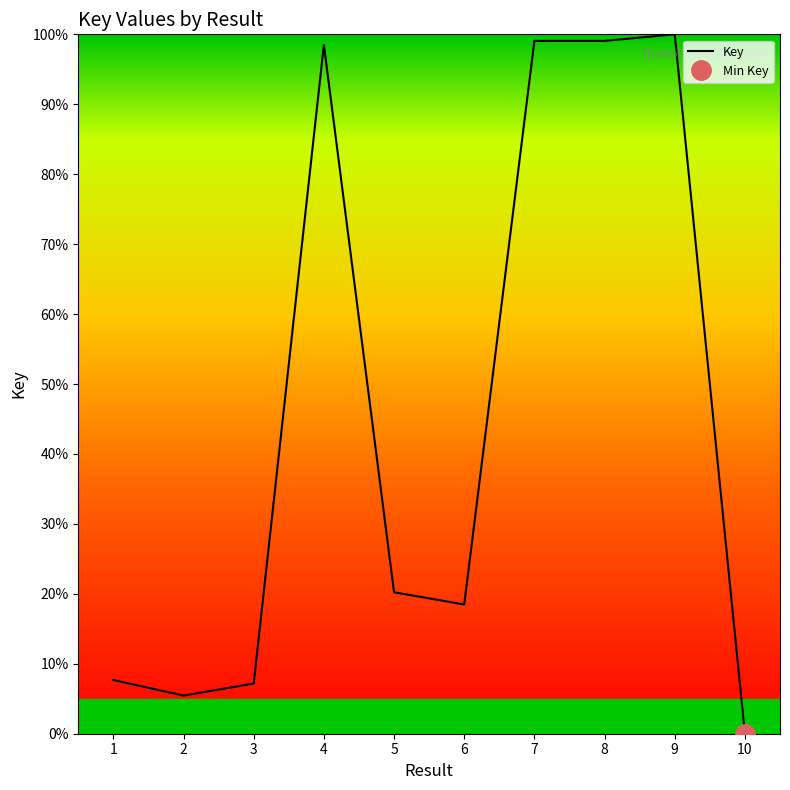

Rank the categories by value from lowest to highest.

10, 2, 3, 1, 6, 5, 4, 7, 8, 9